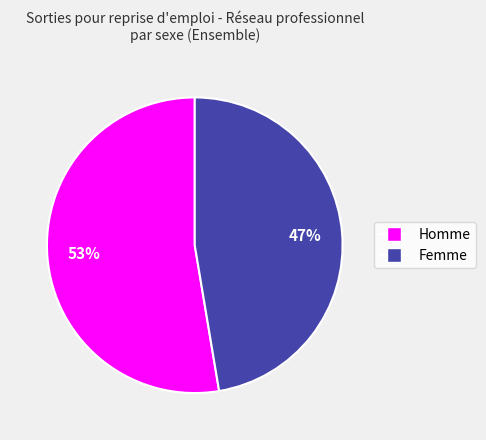

True or false: Homme accounts for 62% of the total.

False